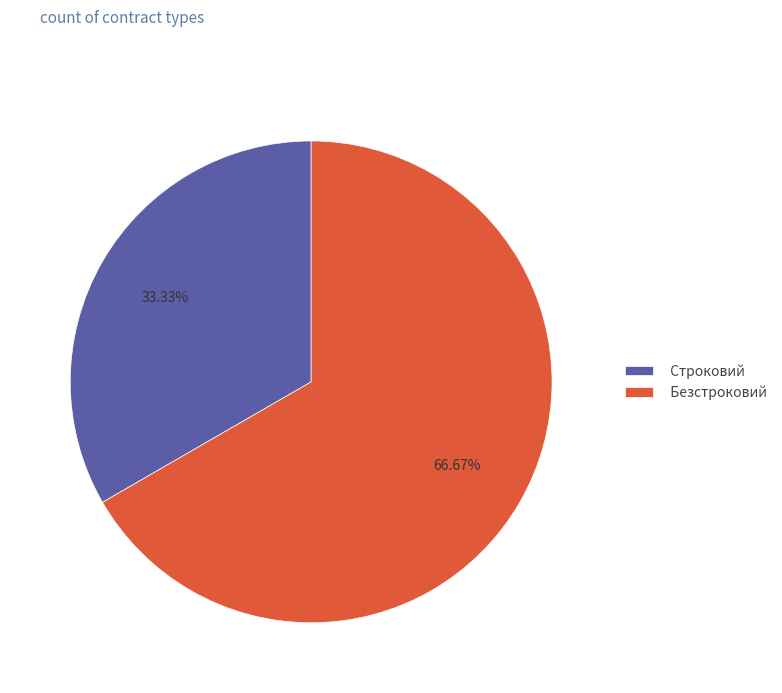

What is the ratio of the value at Безстроковий to the value at Строковий?

2.0